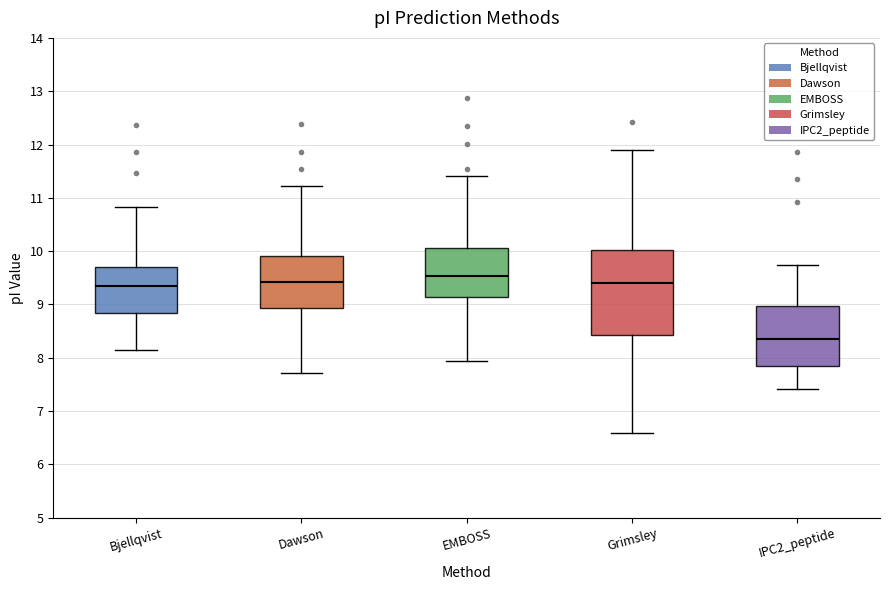

Comparing the boxes themselves (not the whiskers), which one is the tallest?

Grimsley